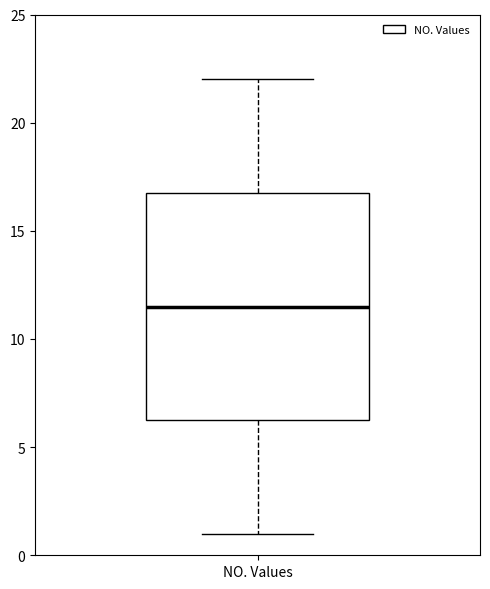

Read this box plot against the y-axis: the position of the median line, the range covered by the box, and the ends of both whiskers. The values are not printed on the chart, so give them approximately, as read against the axis.

median 11.5, box 6.5 to 17.0, whiskers 1.0 to 22.0